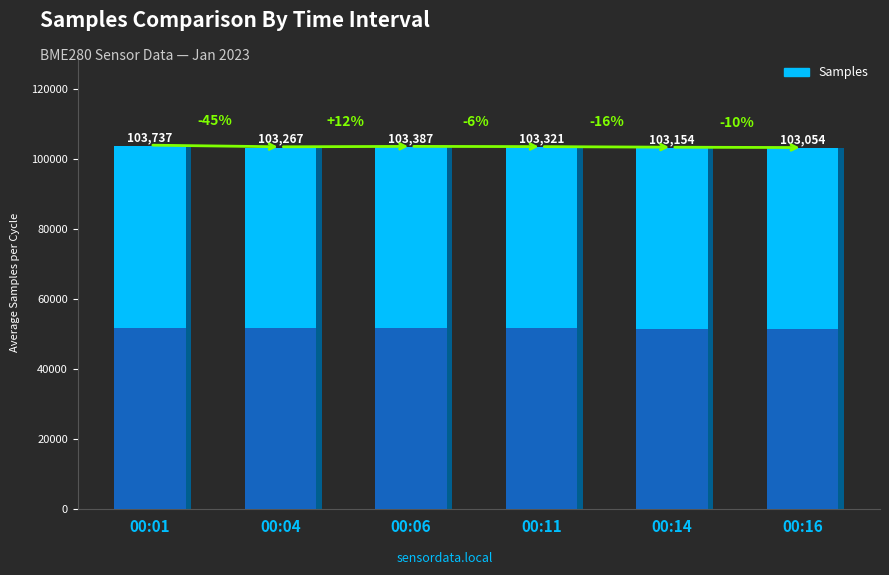

Approximately how many times larger is the value at 00:16 compared to 00:04?

1.0